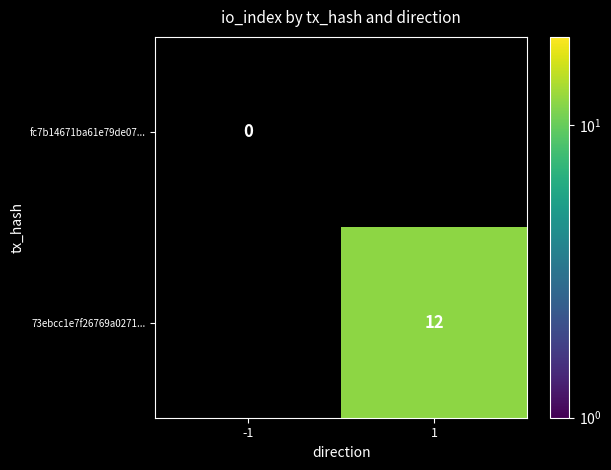

List the labels in order of fc7b14671ba61e79de07... value, largest first.

-1, 1